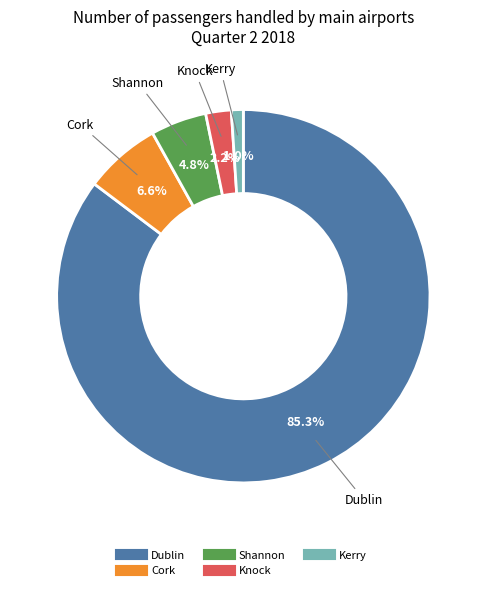

Is Dublin the majority of the pie?

Yes